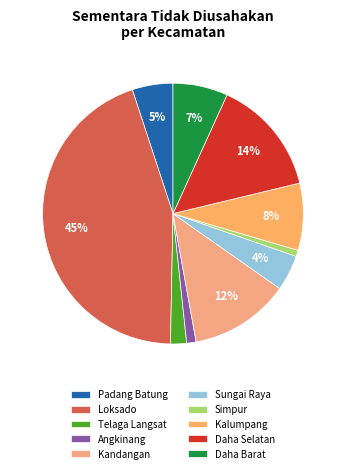

How many slices are in this pie chart?

10